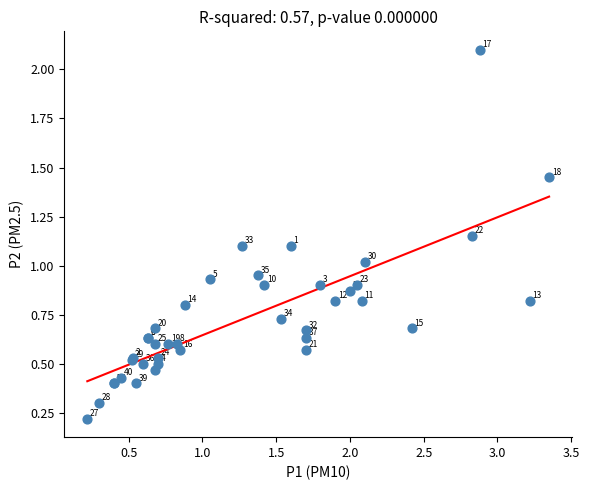

What Y value in the scatter plot is closest to 1?

1.0